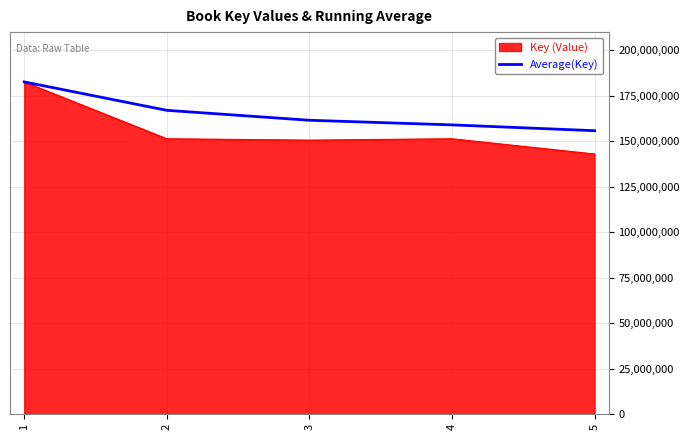

What is the difference between the highest and lowest values at 5?

12800095.8